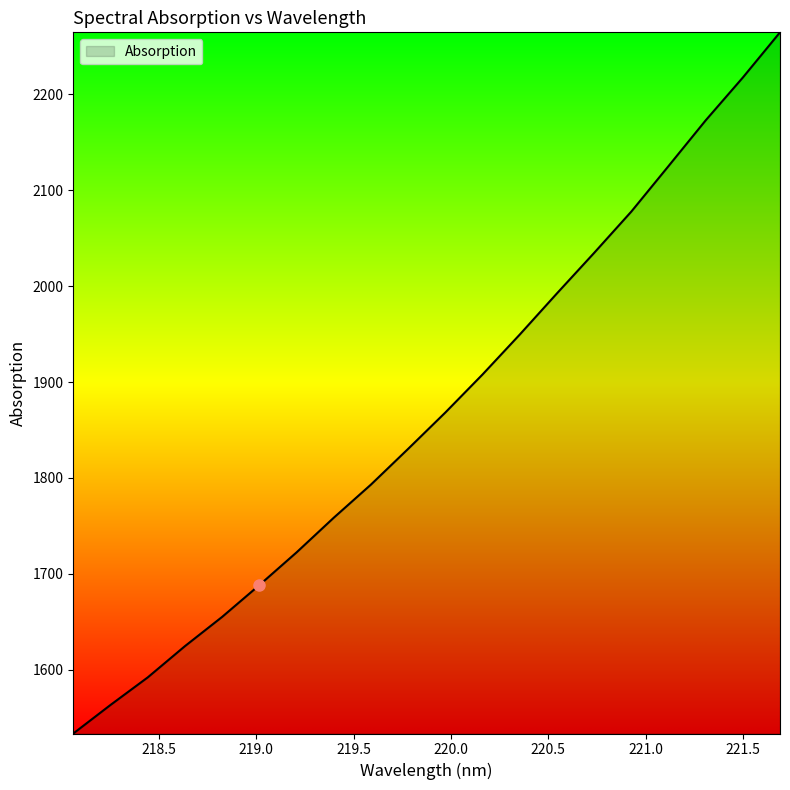

What is the smallest value displayed?

1533.4